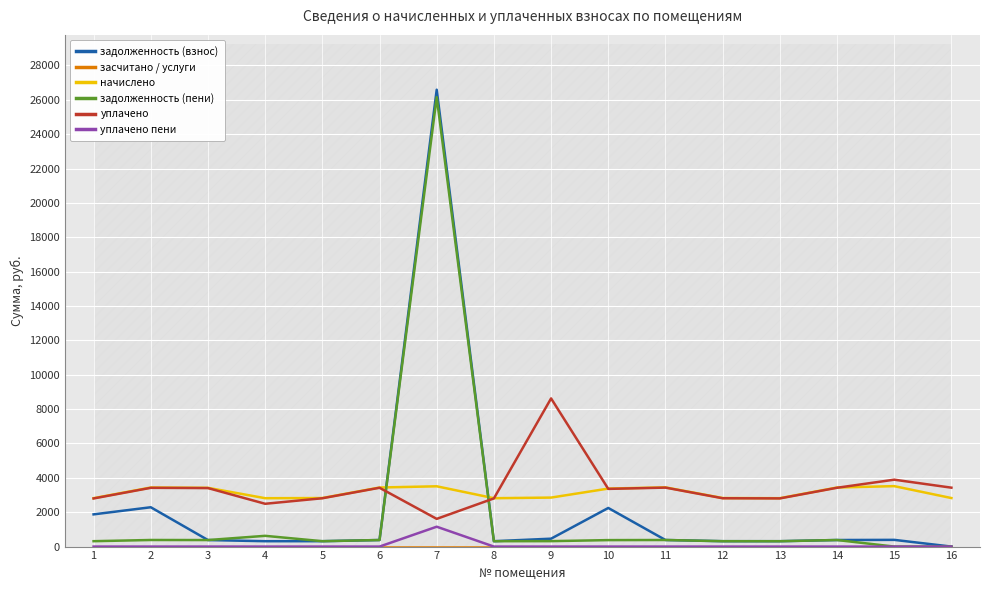

What is the sum of all уплачено пени values?

1156.5